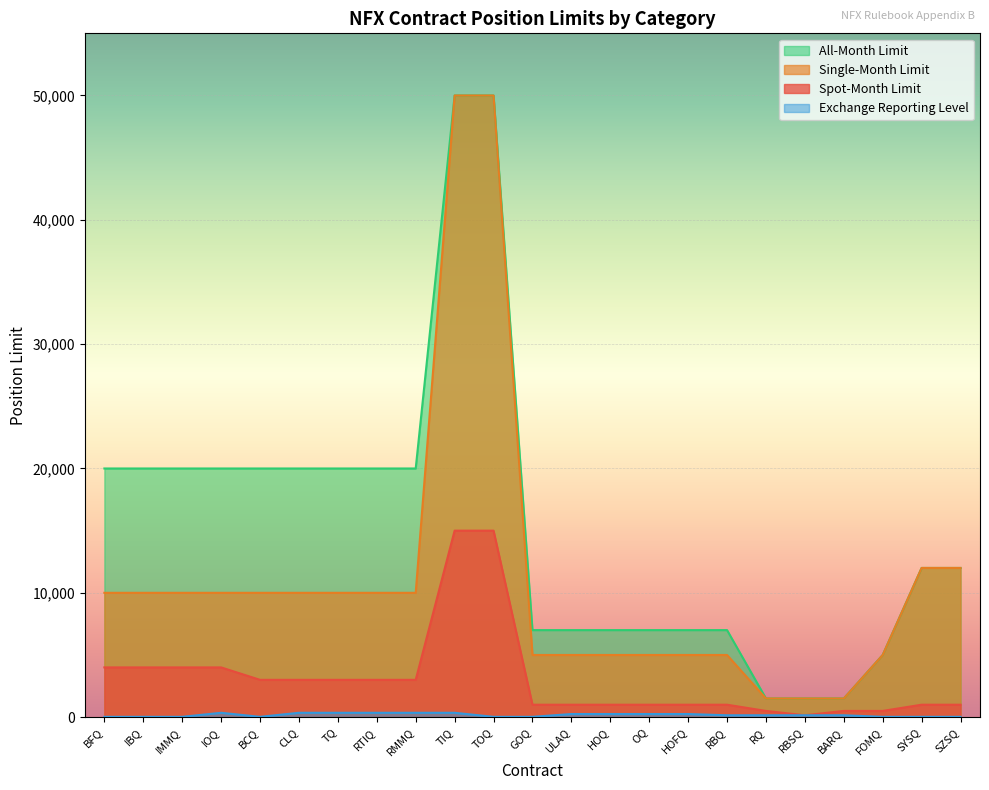

Reading right to left, transcribe all the data shown in this chart.

Spot-Month Limit: 1000	1000	500	500	150	500	1000	1000	1000	1000	1000	1000	15000	15000	3000	3000	3000	3000	3000	4000	4000	4000	4000
Single-Month Limit: 12000	12000	5000	1500	1500	1500	5000	5000	5000	5000	5000	5000	50000	50000	10000	10000	10000	10000	10000	10000	10000	10000	10000
All-Month Limit: 12000	12000	5000	1500	1500	1500	7000	7000	7000	7000	7000	7000	50000	50000	20000	20000	20000	20000	20000	20000	20000	20000	20000
Exchange Reporting Level: 25	25	25	150	150	150	150	250	250	250	250	25	25	350	350	350	350	350	25	350	25	25	25